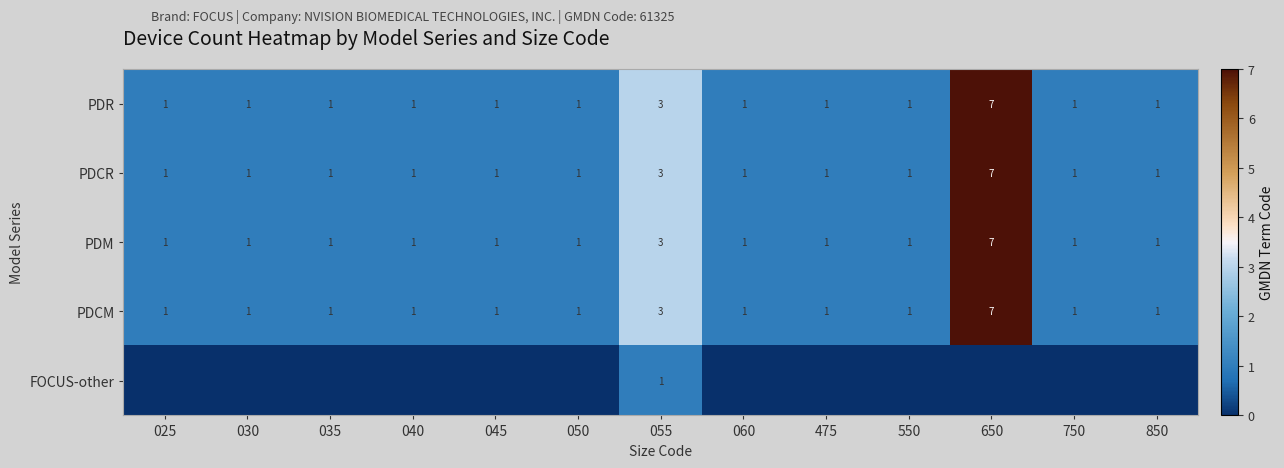

What is the spread (max minus min) of values at 650?

7